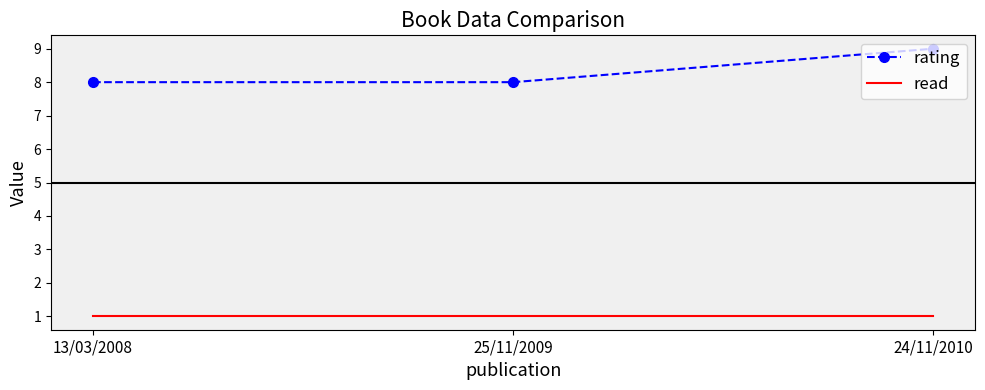

List the series in order of their peak value, lowest first.

read, rating